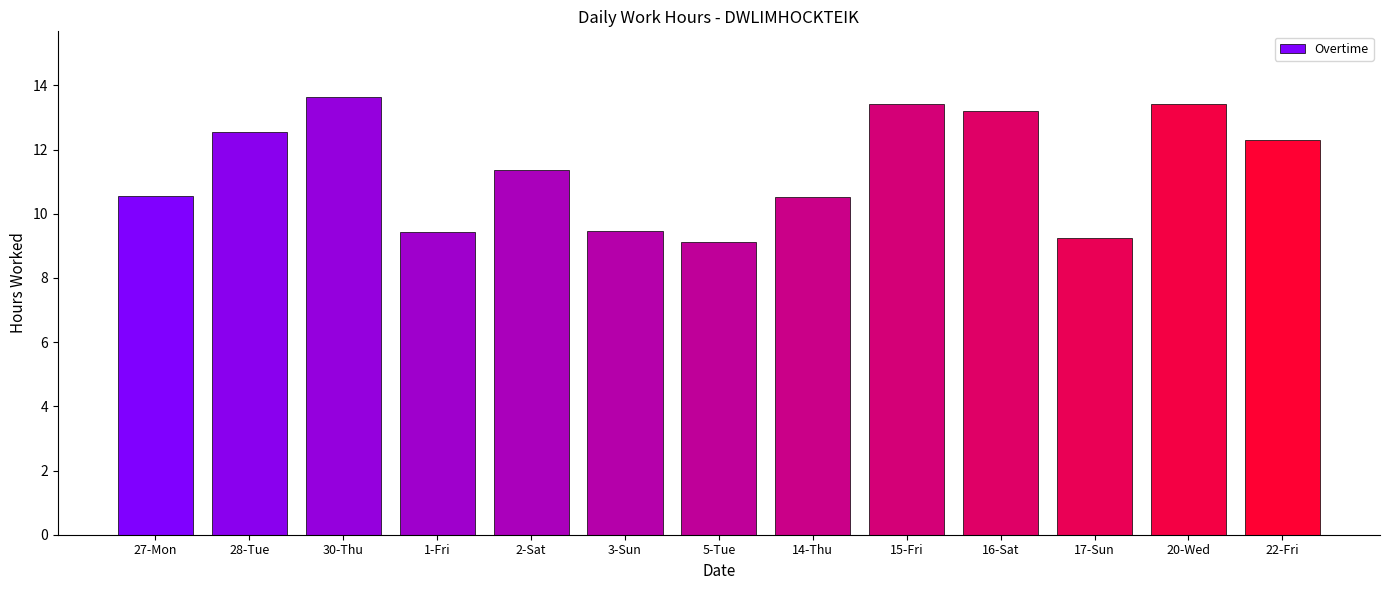

Is it true that the value at 16-Sat is 13.2?

True